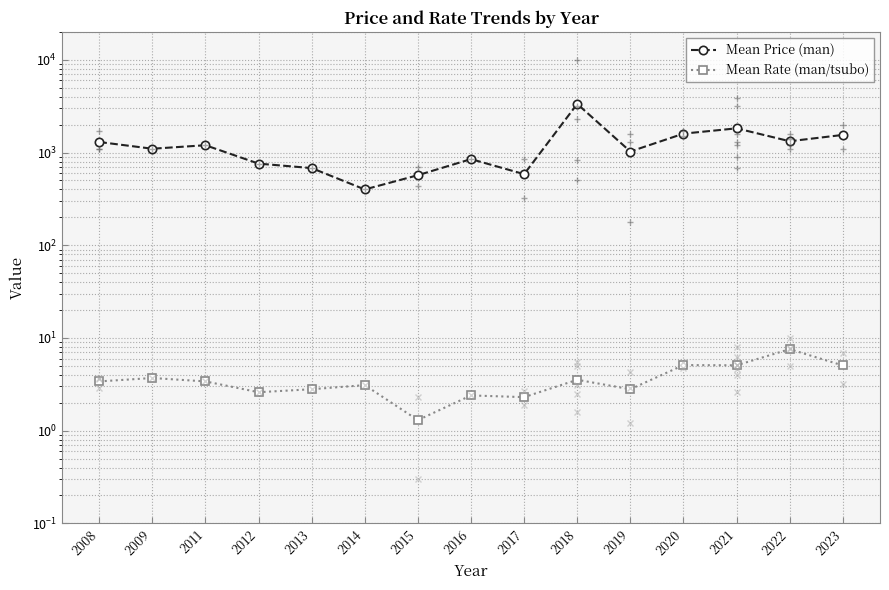

Reading left to right, transcribe all the data shown in this chart.

Mean Price (man): 2008=1300.0	2009=1100.0	2011=1200.0	2012=760.0	2013=680.0	2014=400.0	2015=570.0	2016=850.0	2017=585.0	2018=3346.0	2019=1026.7	2020=1600.0	2021=1825.7	2022=1325.0	2023=1550.0
Mean Rate (man/tsubo): 2008=3.4	2009=3.7	2011=3.4	2012=2.6	2013=2.8	2014=3.1	2015=1.3	2016=2.4	2017=2.3	2018=3.5	2019=2.8	2020=5.1	2021=5.1	2022=7.6	2023=5.1